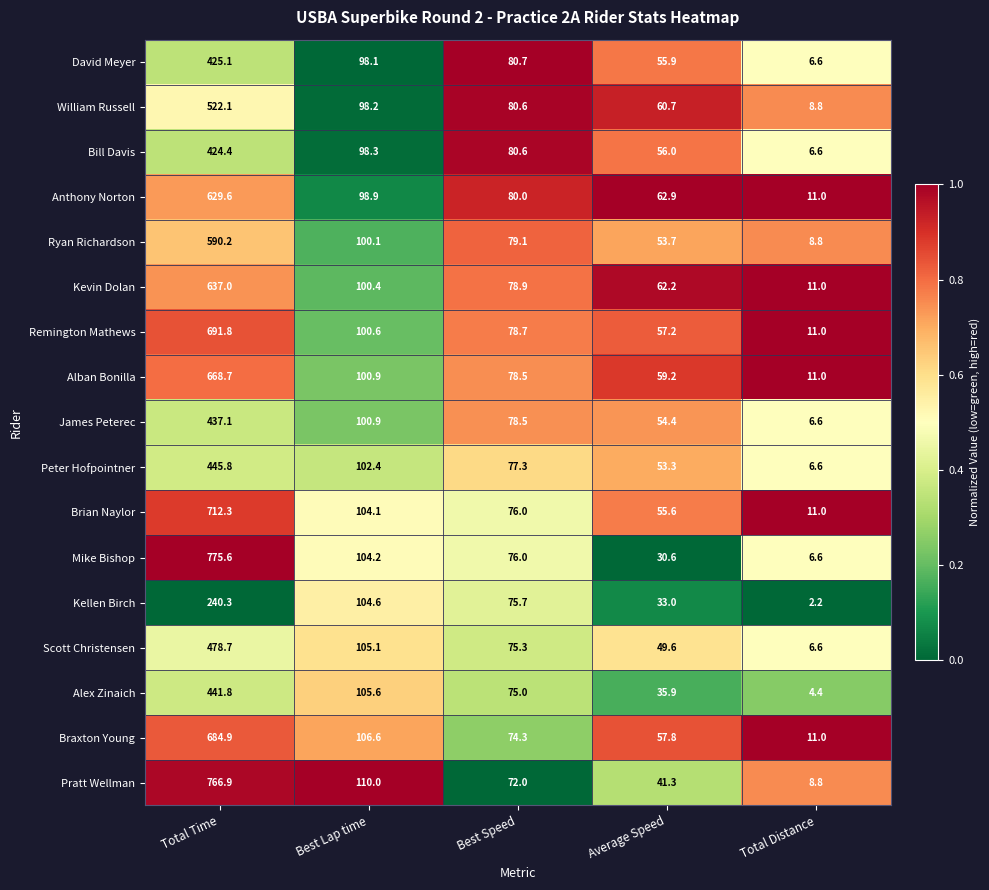

What is the spread (max minus min) of values at Best Speed?

8.7